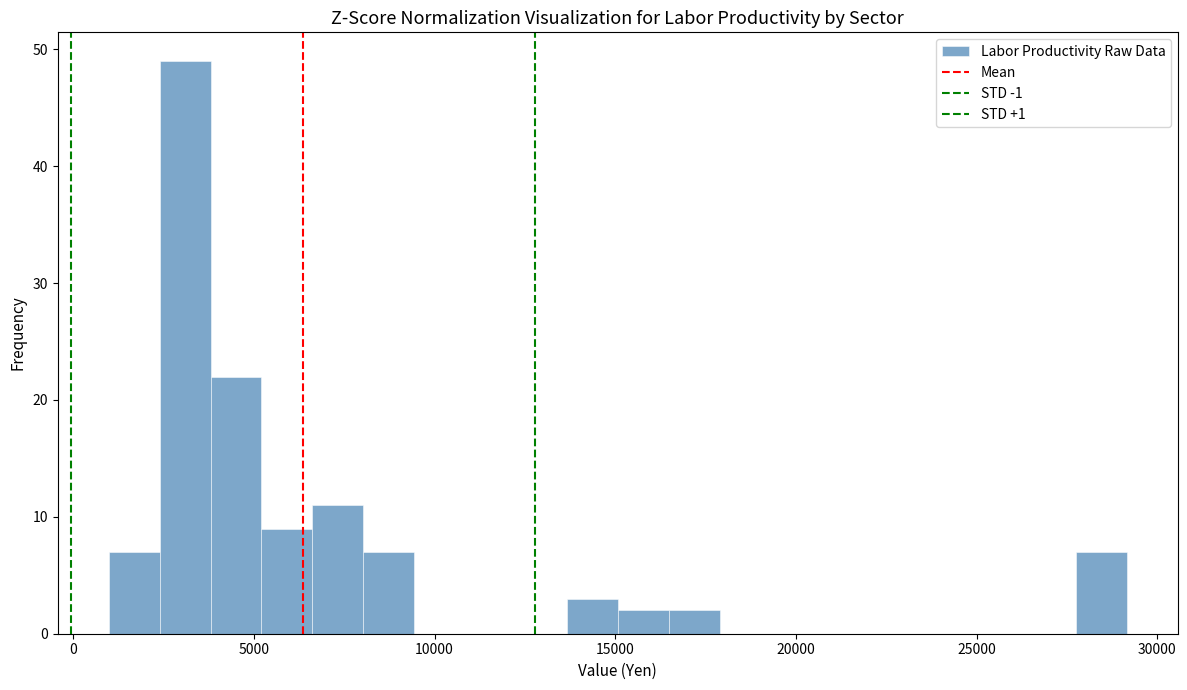

Around what value on the x-axis is the tallest bar? Give the approximate position of its centre, as read against the axis.

3000